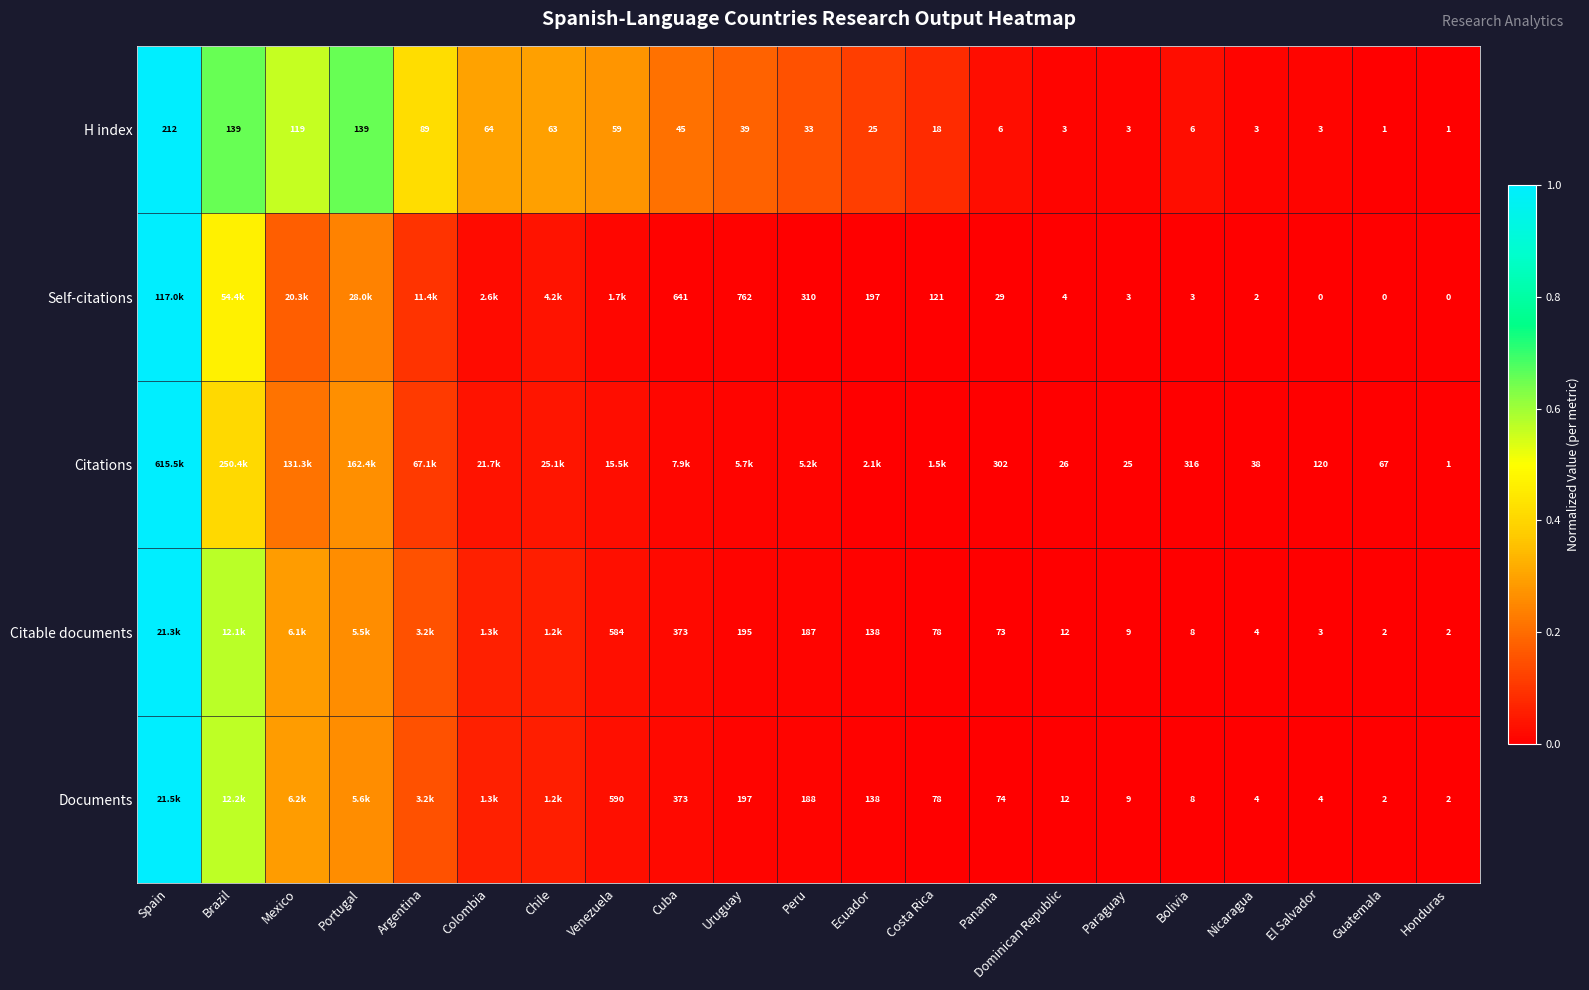

What is the sum of the Citations values at Costa Rica and Mexico?

0.2